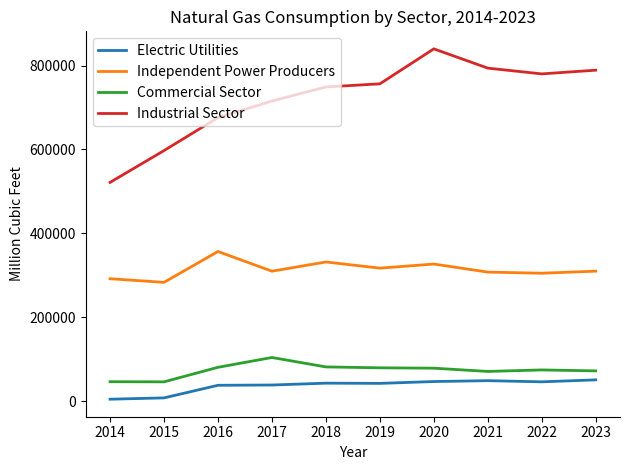

What is the sum of all Commercial Sector values?

736810